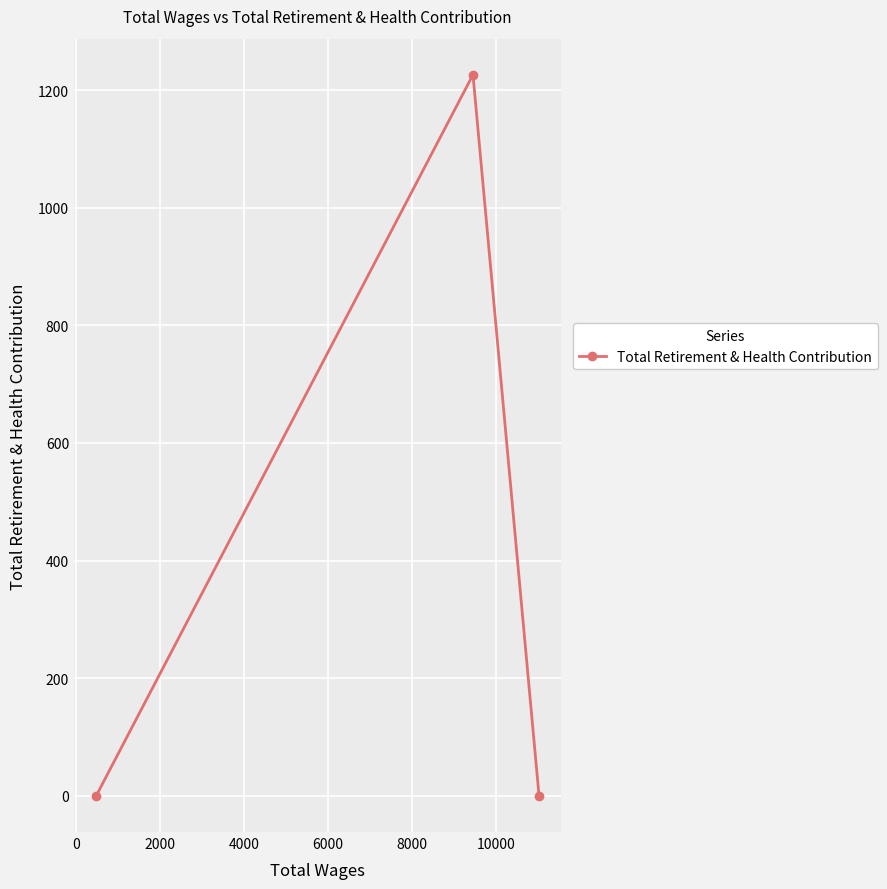

What is the greatest value displayed?

1226